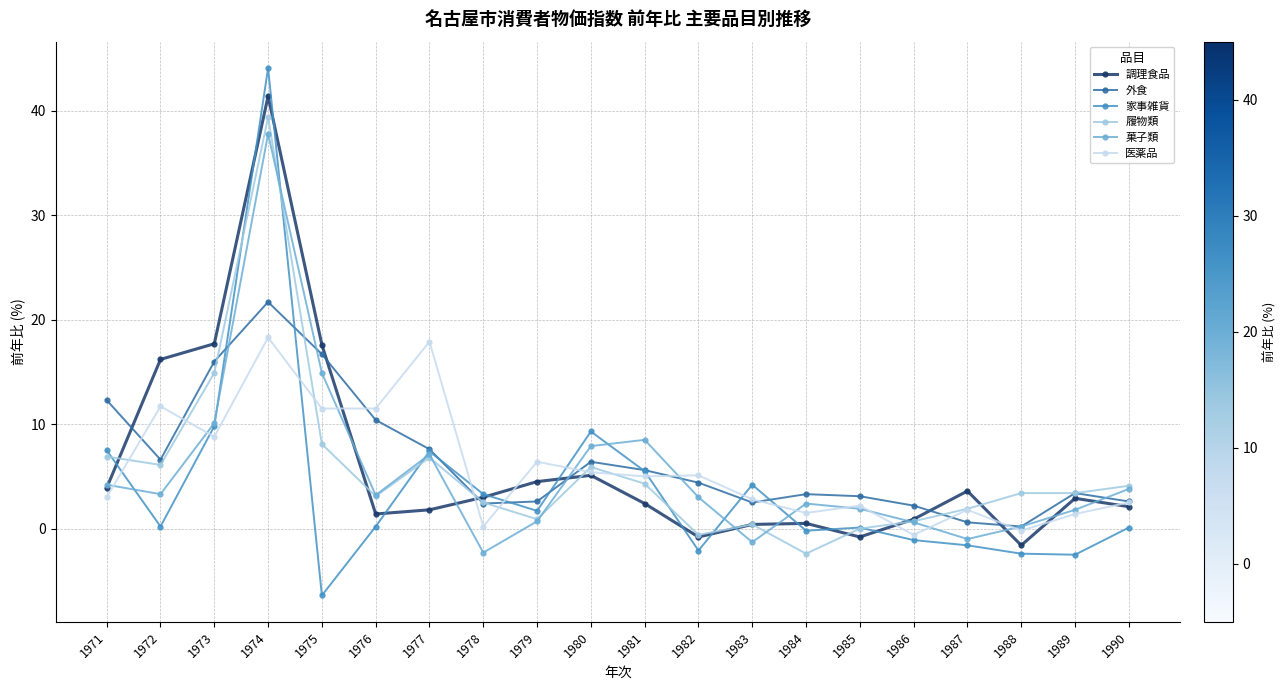

True or false: 菓子類 has more than 0 interior local peaks.

True